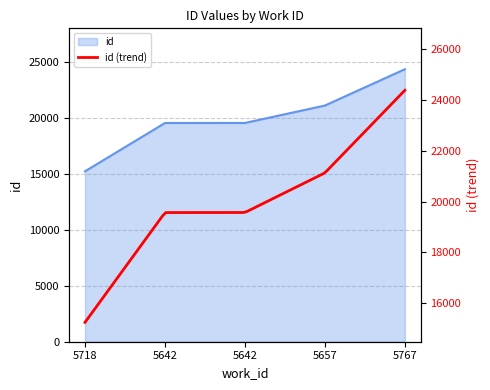

What is the smallest value displayed?

15247